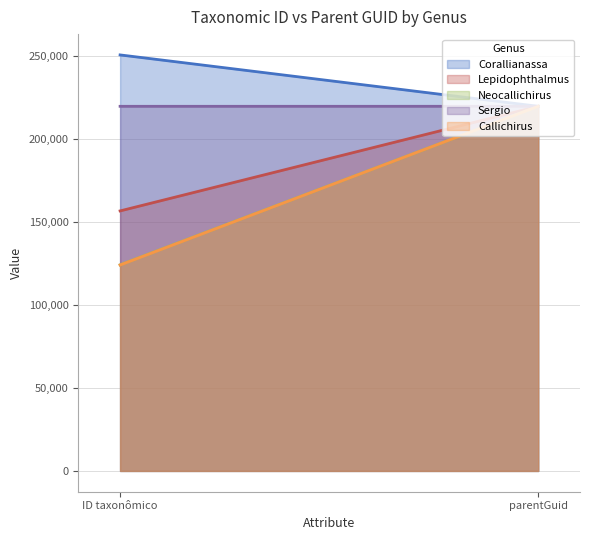

What is the minimum value for Callichirus?

123983